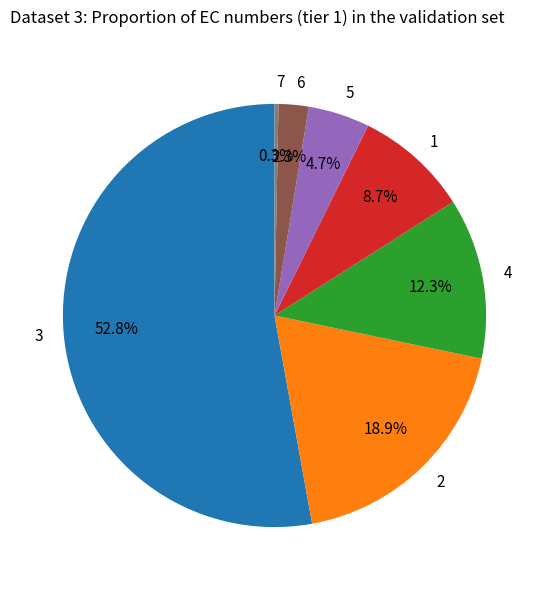

The 3 slice represents 63% of the pie. True or false?

False